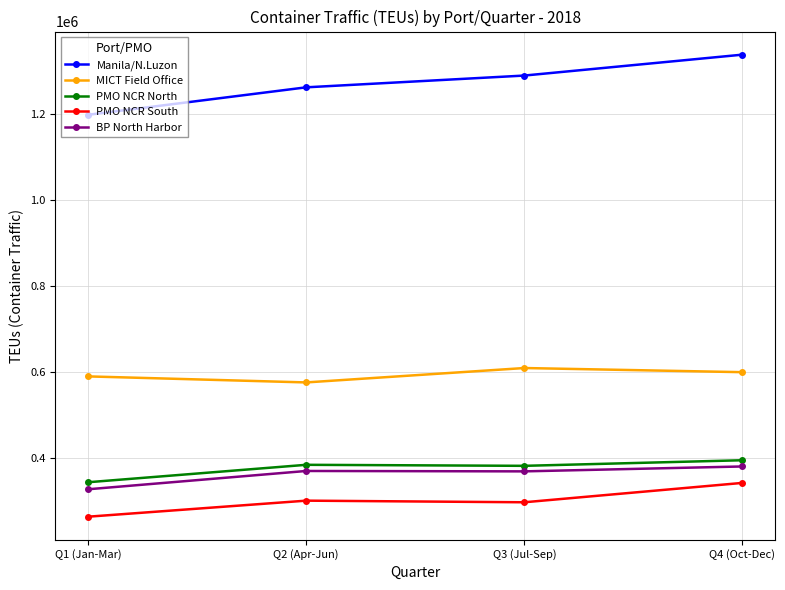

At which label does MICT Field Office reach its minimum?

Q2 (Apr-Jun)